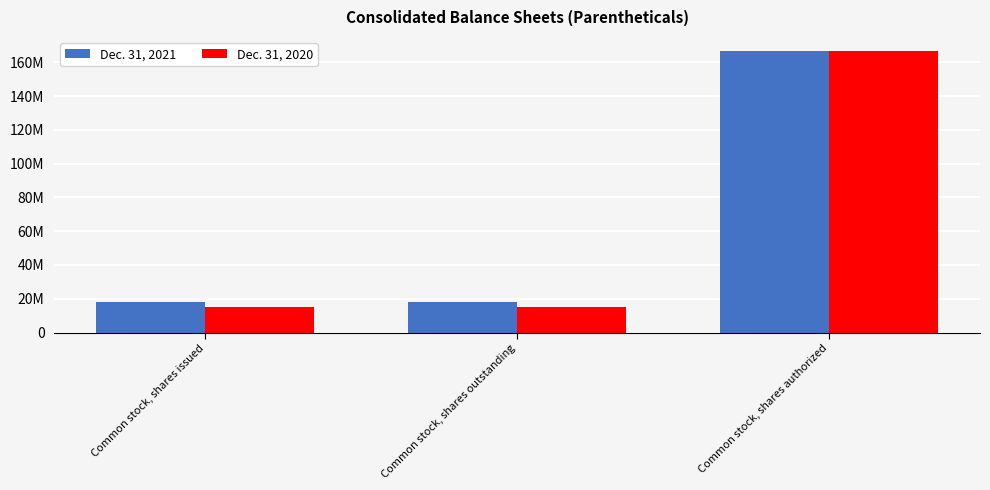

What are all the series names shown in the legend?

Dec. 31, 2021, Dec. 31, 2020